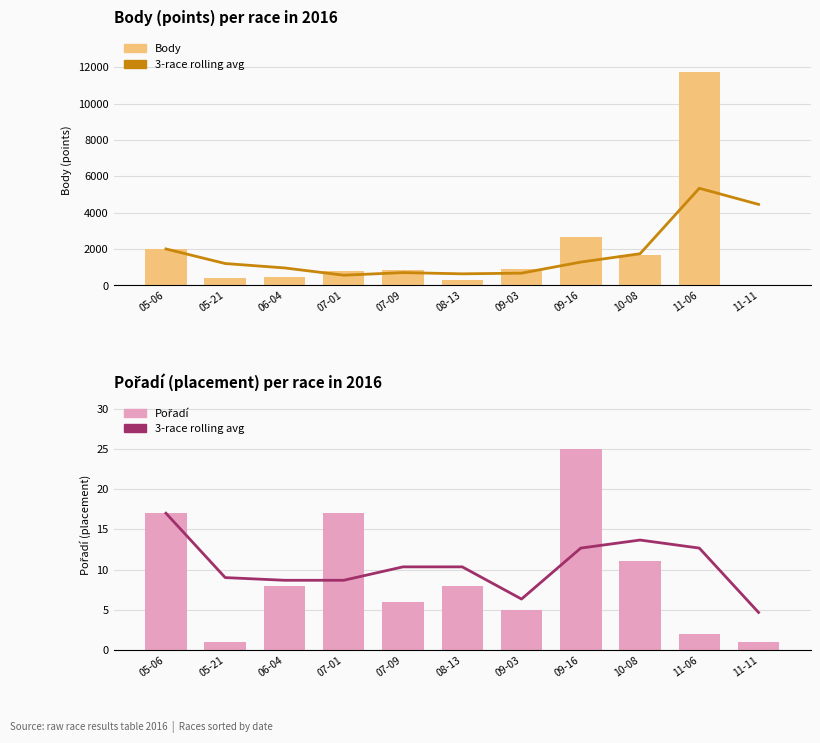

At which label does Pořadí reach its peak?

09-16